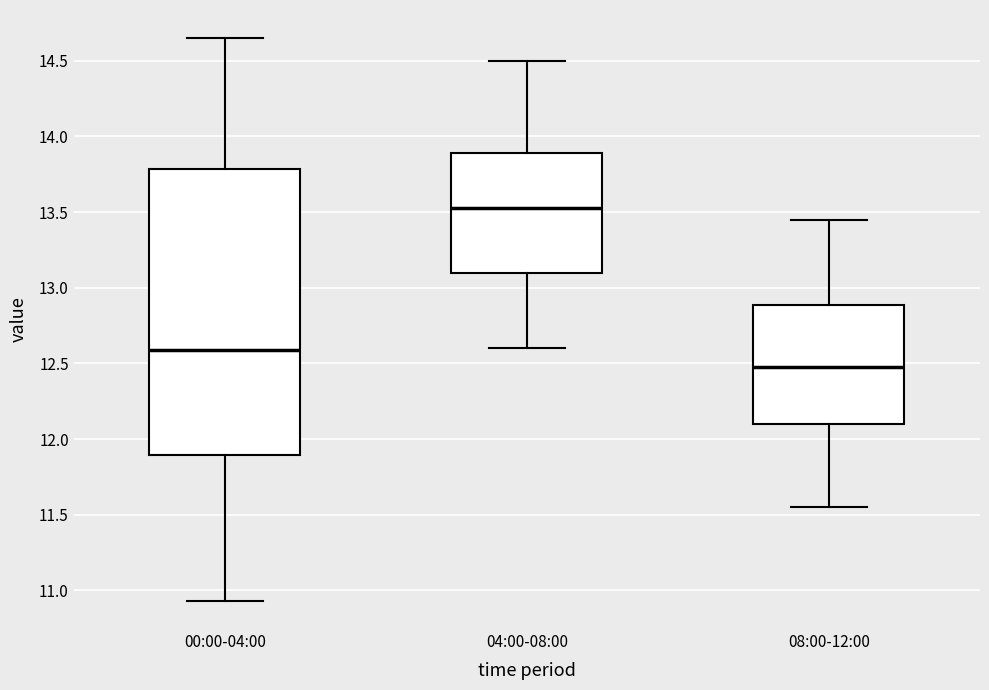

Reading left to right, transcribe this box plot: for each box, give where its median line is, the range the box spans, and where its two whiskers end, as read against the y-axis. The values are not printed on the chart, so give them approximately, as read against the axis.

00:00-04:00: median 12.60, box 11.90 to 13.80, whiskers 10.95 to 14.65
04:00-08:00: median 13.55, box 13.10 to 13.90, whiskers 12.60 to 14.50
08:00-12:00: median 12.50, box 12.10 to 12.90, whiskers 11.55 to 13.45